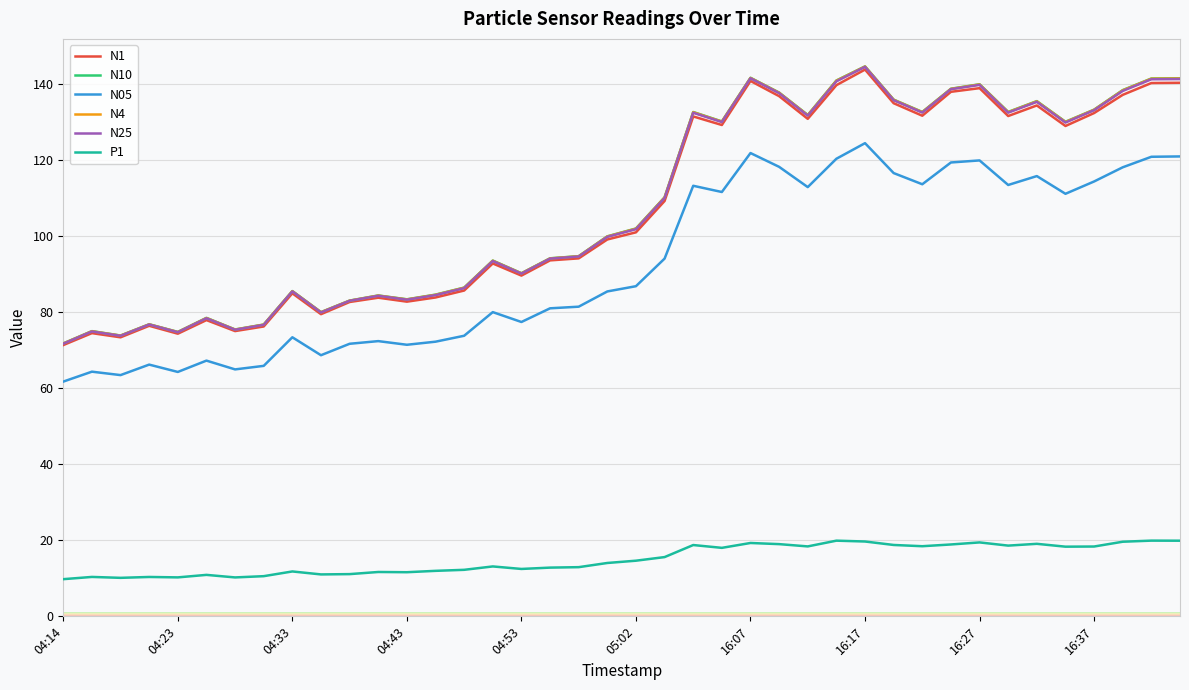

Which series has the widest spread of values?

N10